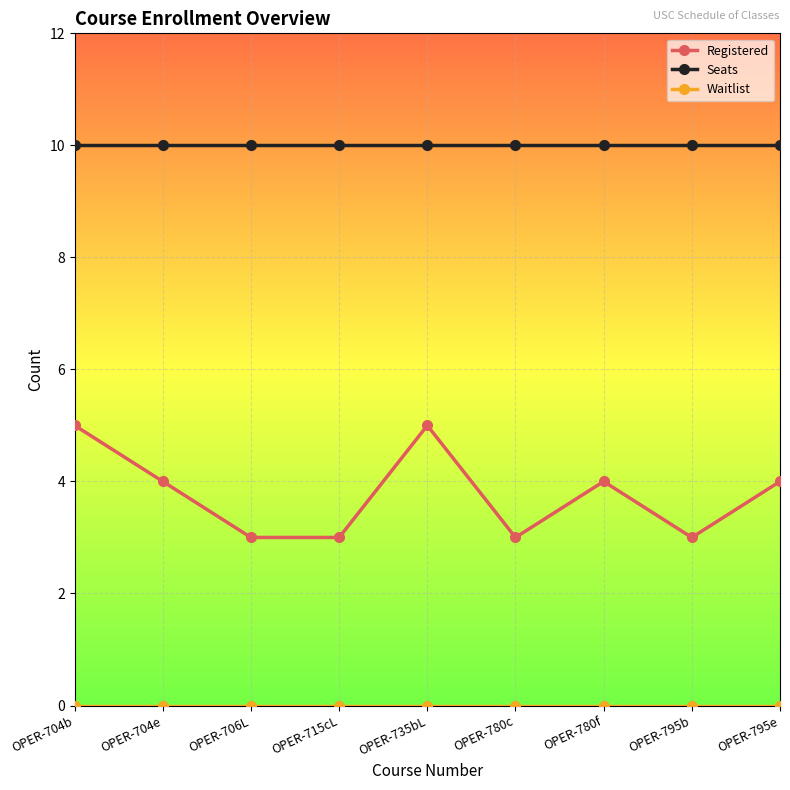

True or false: Registered has a value of 4 at OPER-715cL.

False